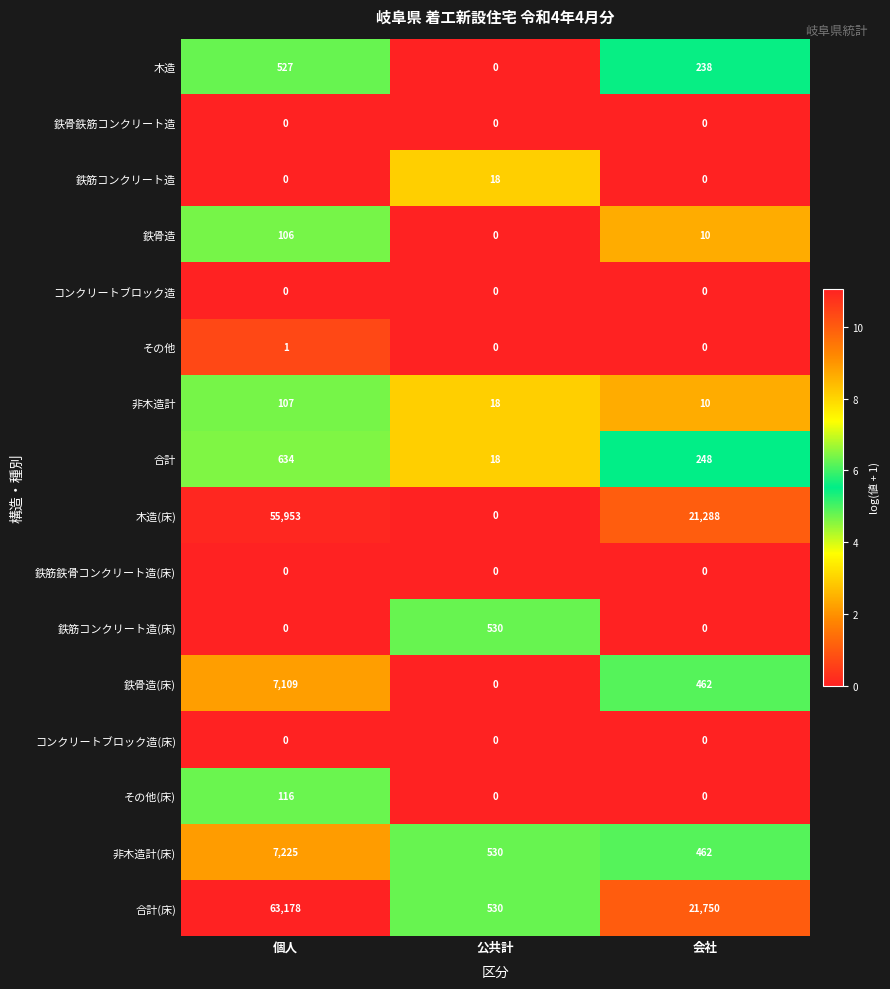

At which category is the sum across all series the highest?

個人